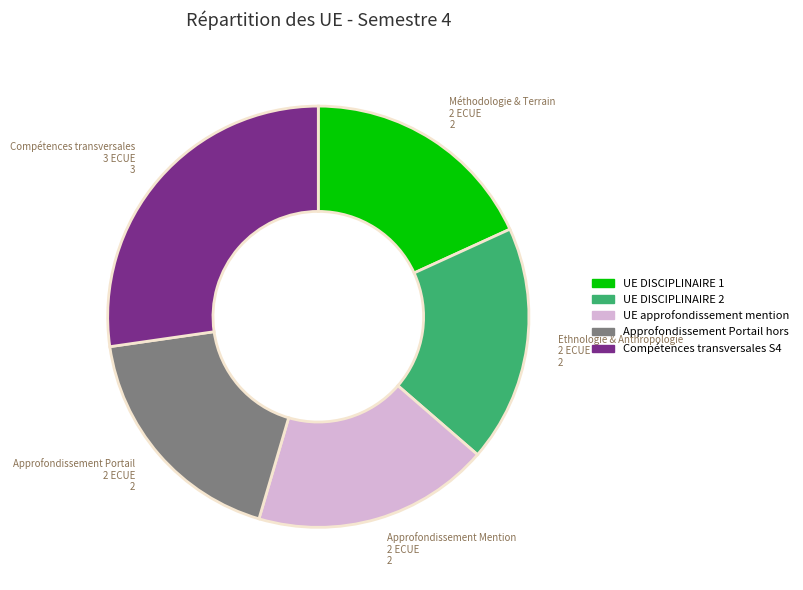

Which has a higher value, Compétences transversales S4 or UE DISCIPLINAIRE 1?

Compétences transversales S4